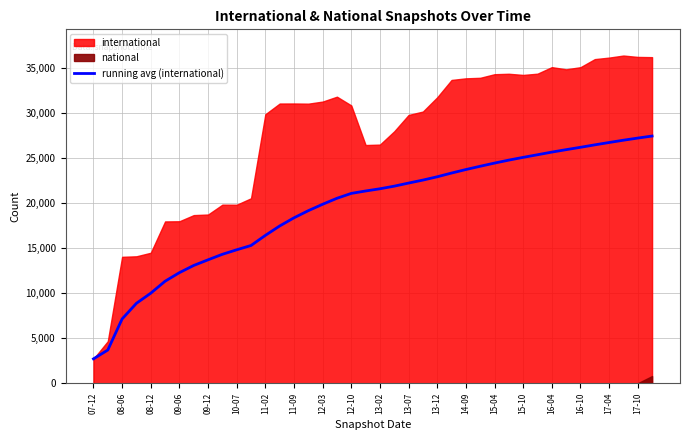

At which label does running avg (international) reach its minimum?

07-12